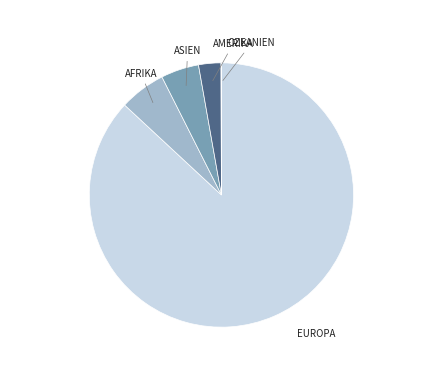

Approximately how many times larger is the value at AFRIKA compared to ASIEN?

1.2